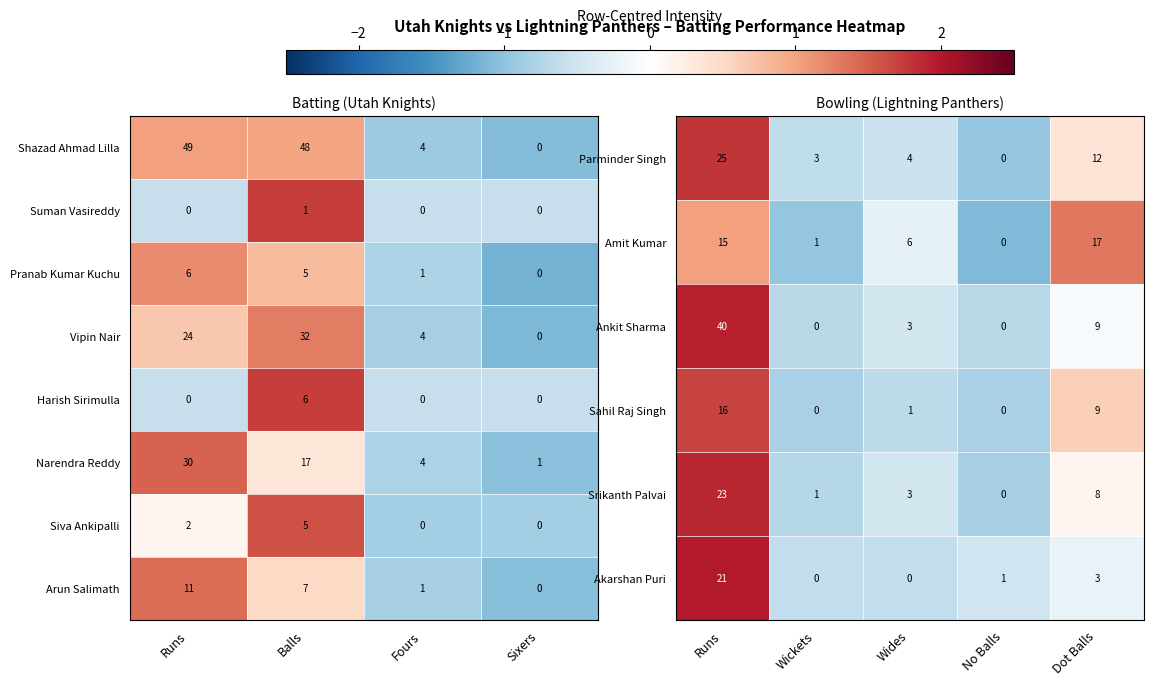

Between Wickets and Wides, which series saw the biggest shift?

Amit Kumar